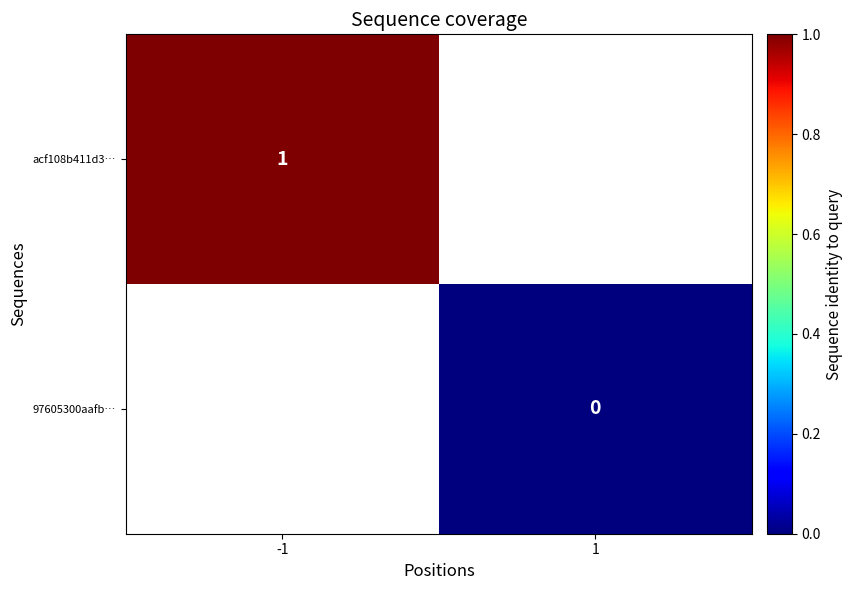

Is the value of acf108b411d3… at -1 greater than the value of 97605300aafb… at 1?

Yes